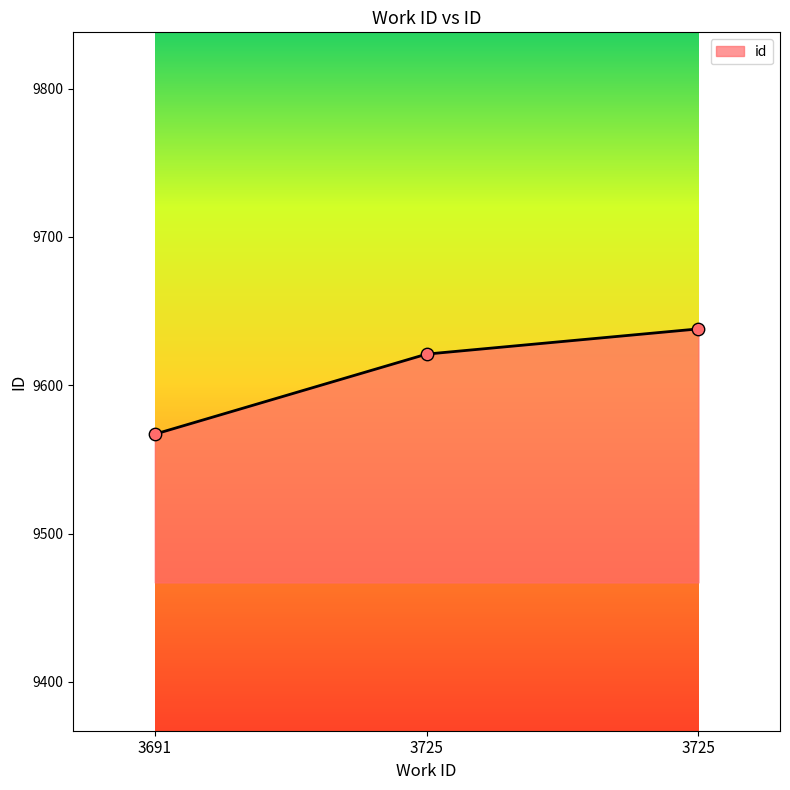

Between 3691 and 3725, which is larger?

3725